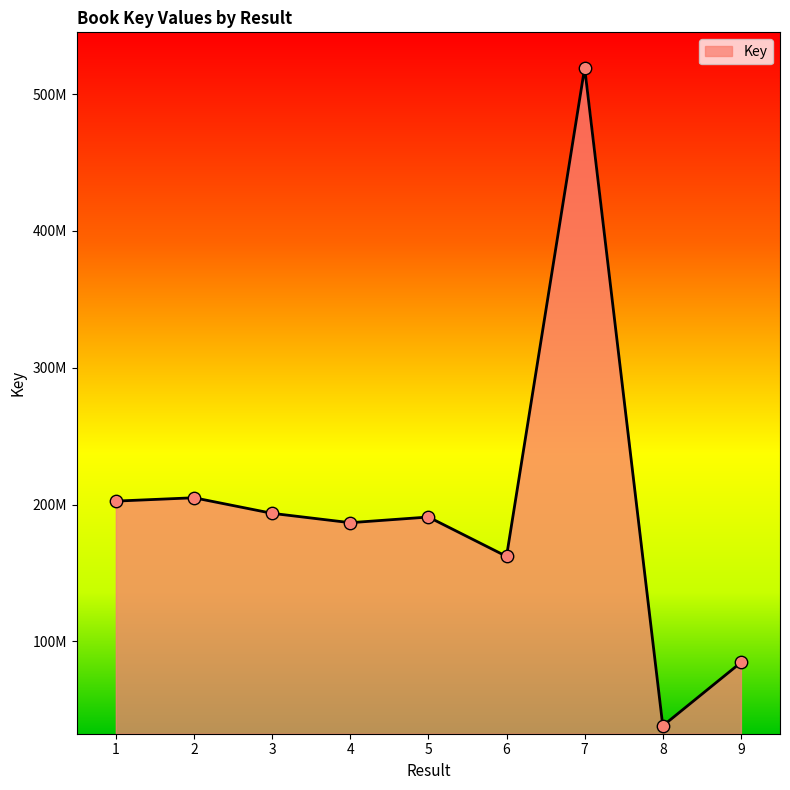

Is this an area chart (filled region under the line)?

Yes